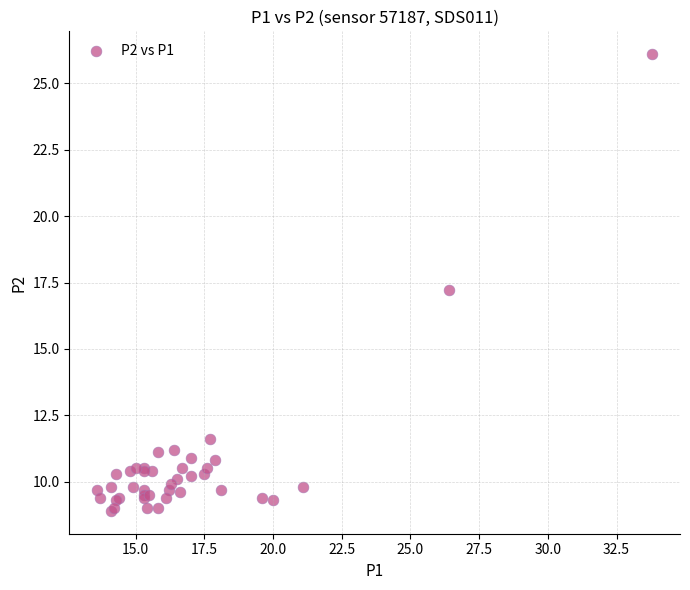

What Y value in the scatter plot is closest to 17?

17.2